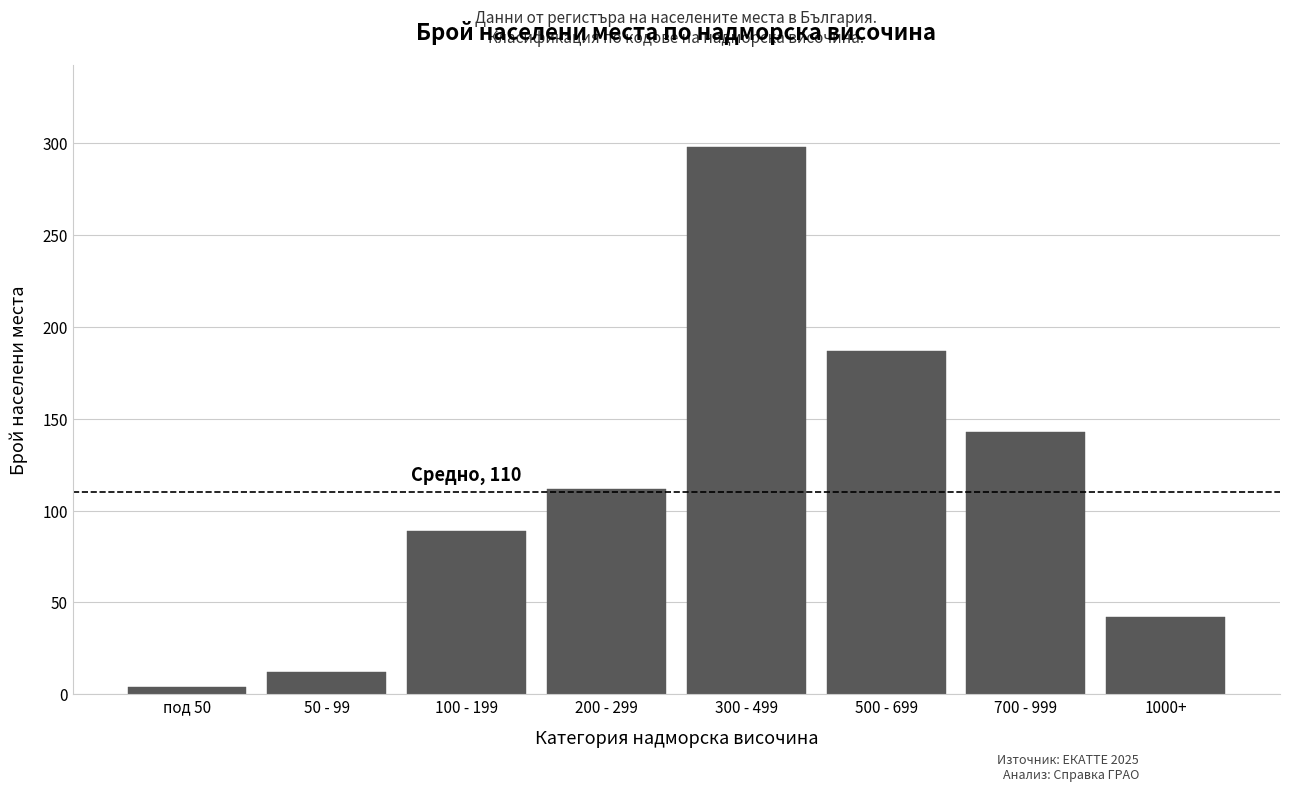

Reading left to right, transcribe all the data shown in this chart.

4	12	89	112	298	187	143	42